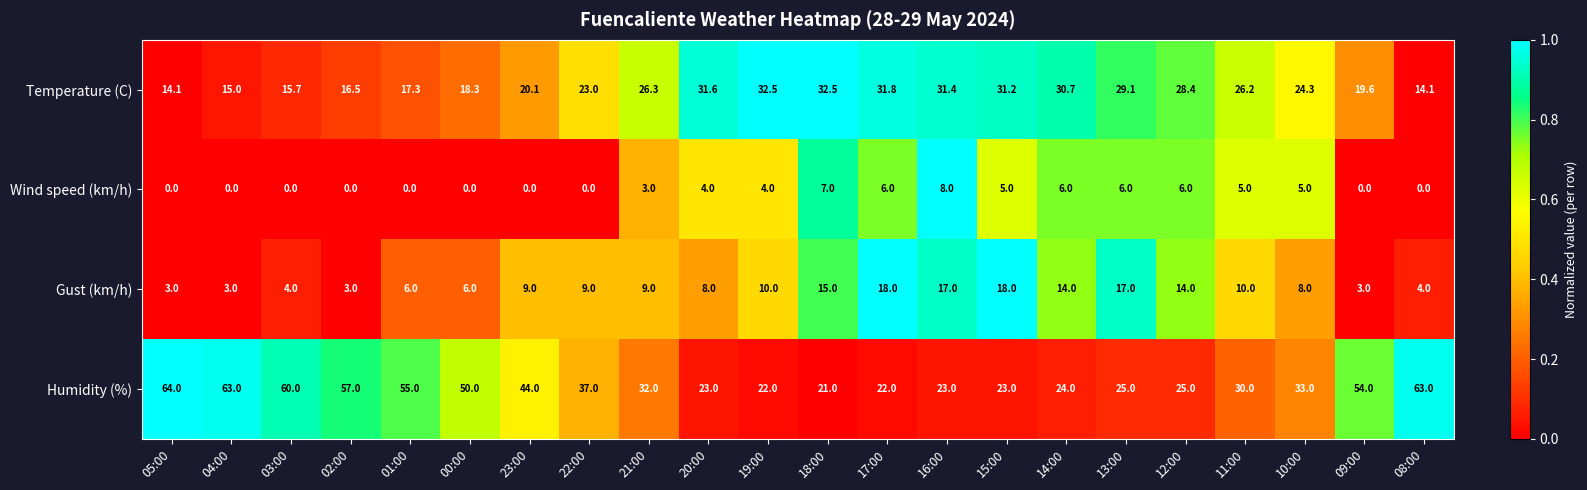

What is the difference between the second highest and second lowest values in the Wind speed (km/h) series?

7.0